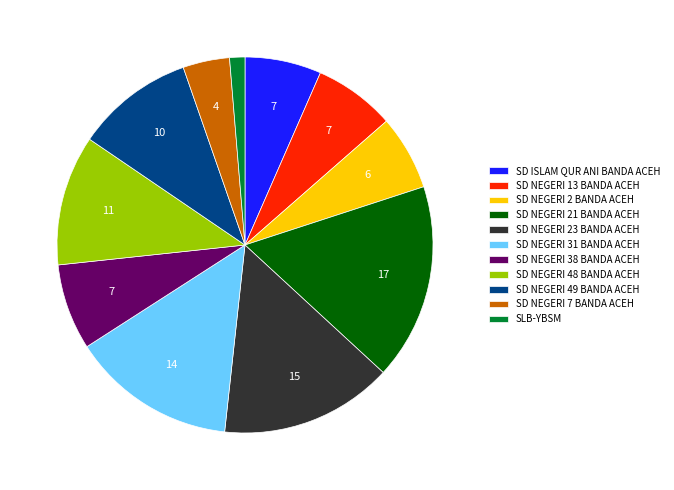

The SD NEGERI 49 BANDA ACEH slice represents 10% of the pie. True or false?

True